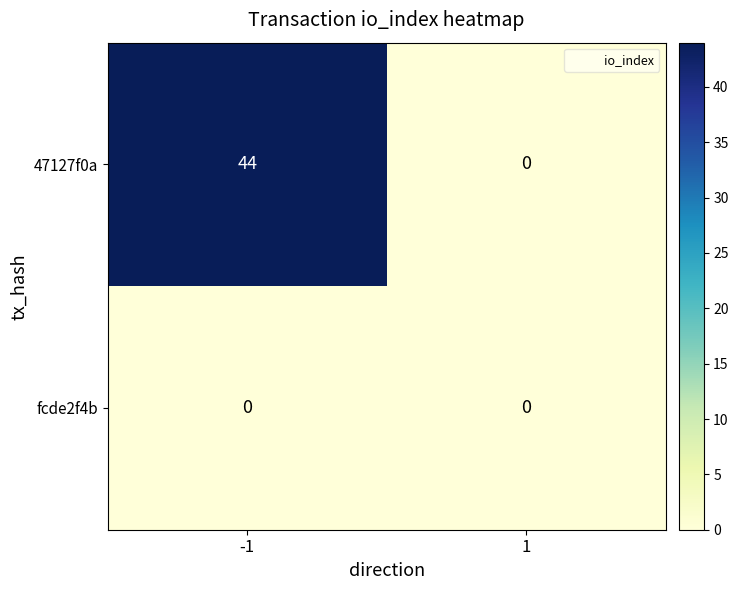

What is the difference between the maximum and minimum values in the 47127f0a series?

44